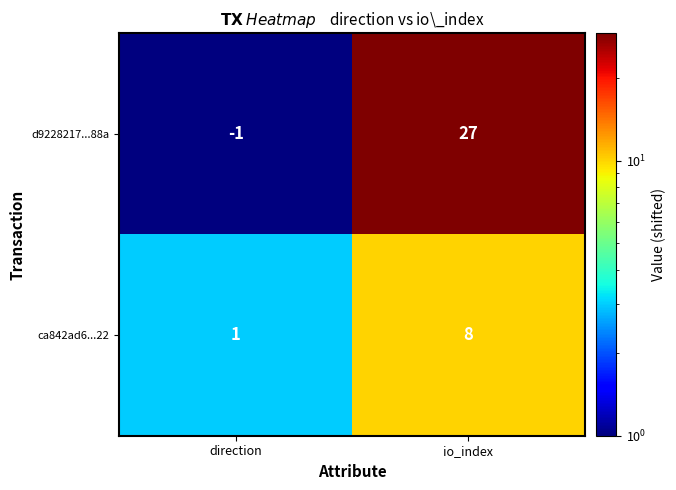

Which series has the largest total across all categories?

d9228217...88a